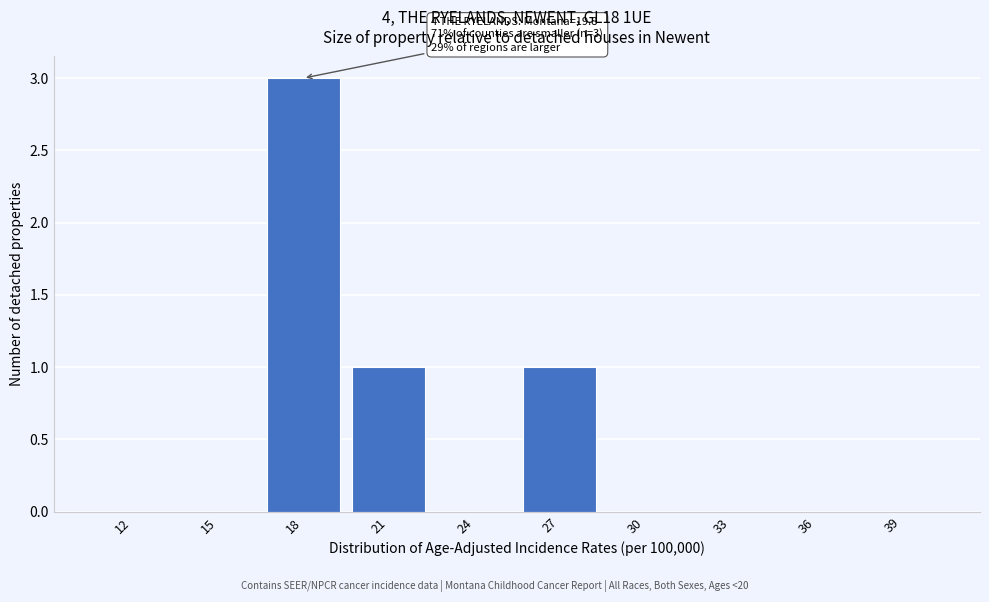

Reading left to right, list all the values displayed in this chart.

12=0	15=0	18=3	21=1	24=0	27=1	30=0	33=0	36=0	39=0